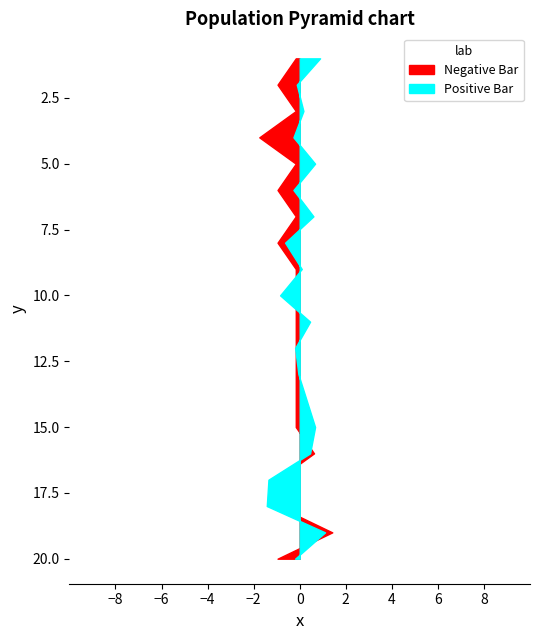

How many negative values does the Positive Bar series have?

10